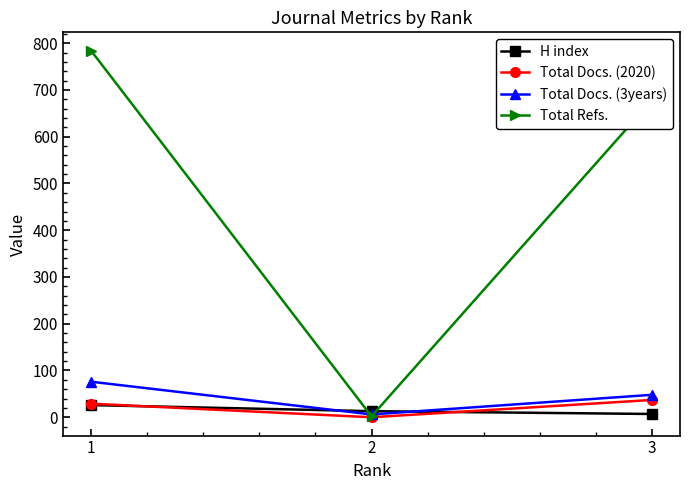

What is the total value across all series at 3?

770